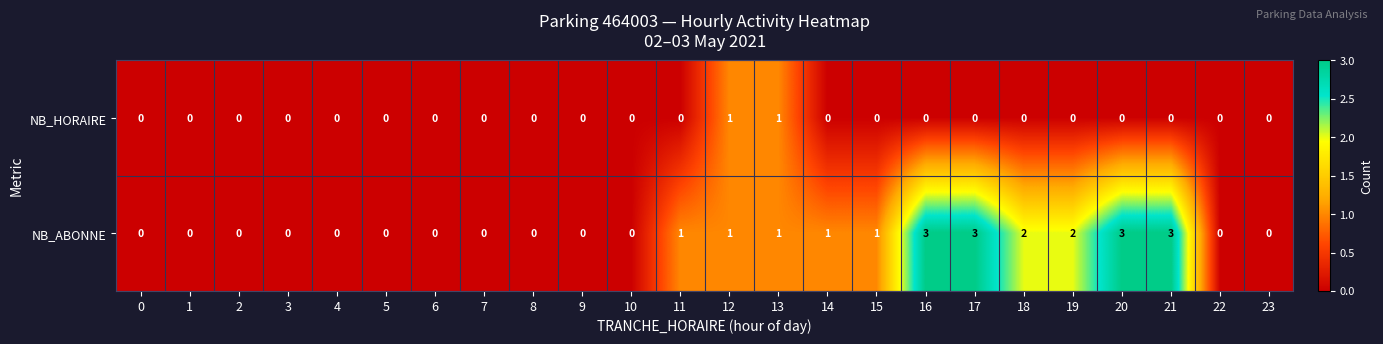

Rank the series by their average value, from highest to lowest.

NB_ABONNE, NB_HORAIRE